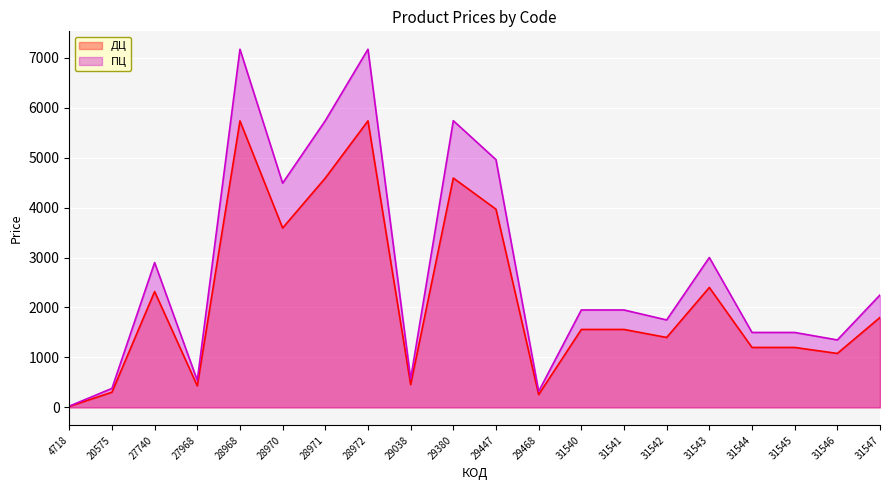

Reading left to right, what are all the values shown in this chart?

ДЦ: 4718=20	20575=304	27740=2319	27968=432	28968=5735	28970=3591	28971=4591	28972=5735	29038=456	29380=4591	29447=3967	29468=256	31540=1560	31541=1560	31542=1400	31543=2400	31544=1200	31545=1200	31546=1080	31547=1800
ПЦ: 4718=25	20575=380	27740=2899	27968=540	28968=7169	28970=4489	28971=5739	28972=7169	29038=570	29380=5739	29447=4959	29468=320	31540=1950	31541=1950	31542=1750	31543=3000	31544=1500	31545=1500	31546=1350	31547=2250